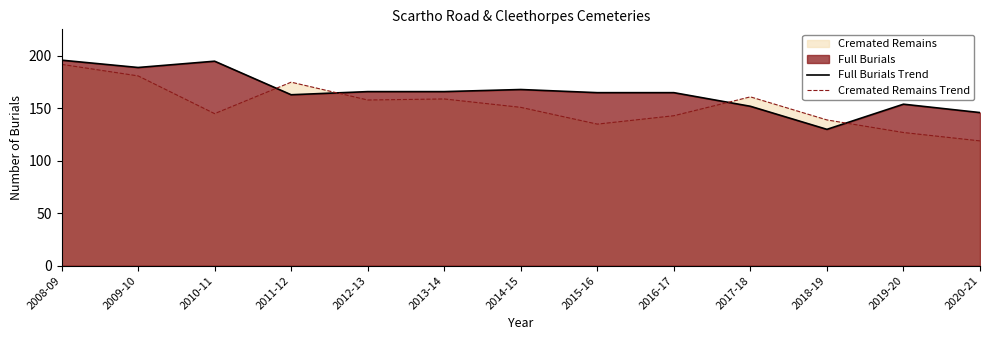

In Full Burials Trend, how many points are lower than both neighbors (excluding endpoints)?

3